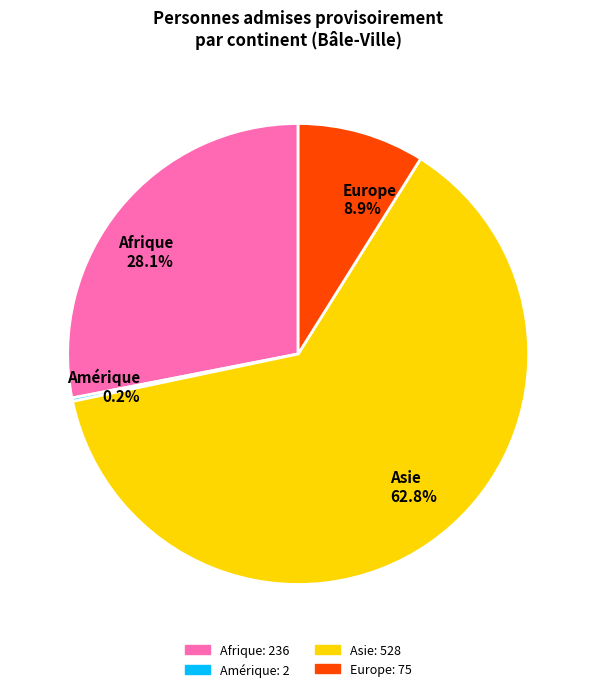

What portion of the pie excludes Afrique?

71.9%